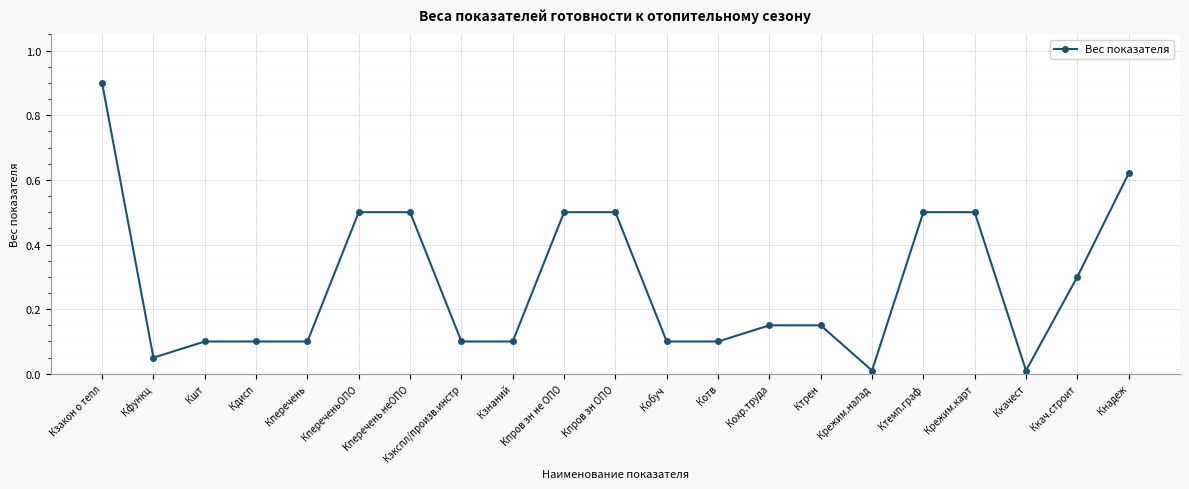

What is the average value?

0.3